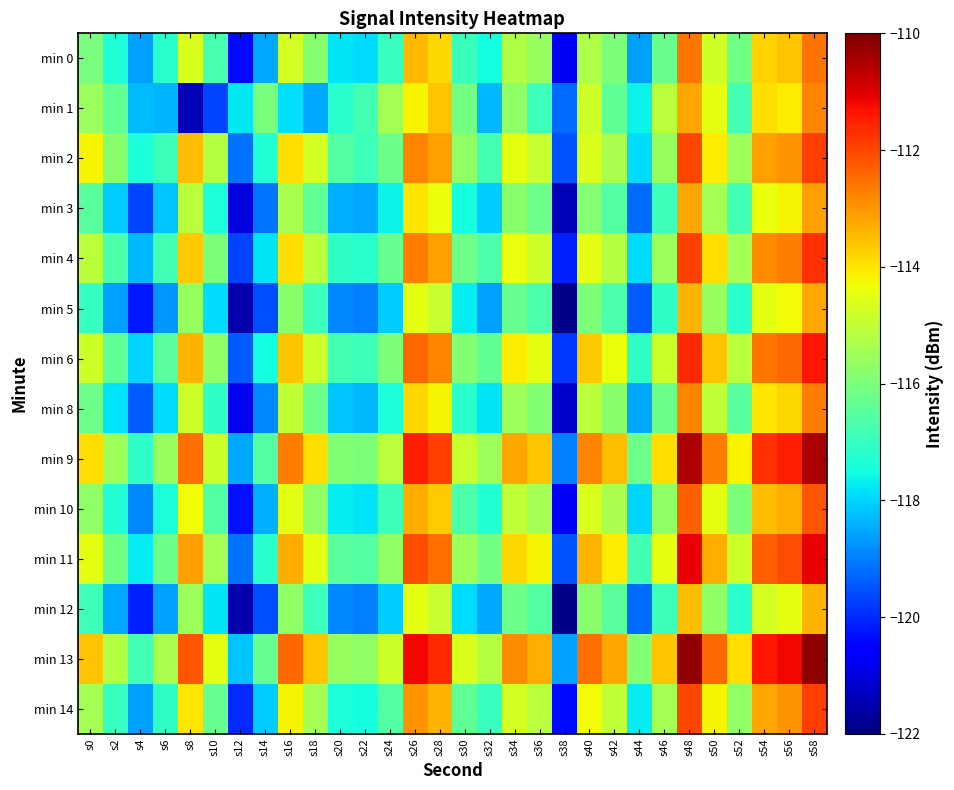

Between s44 and s46, which is larger?

s46